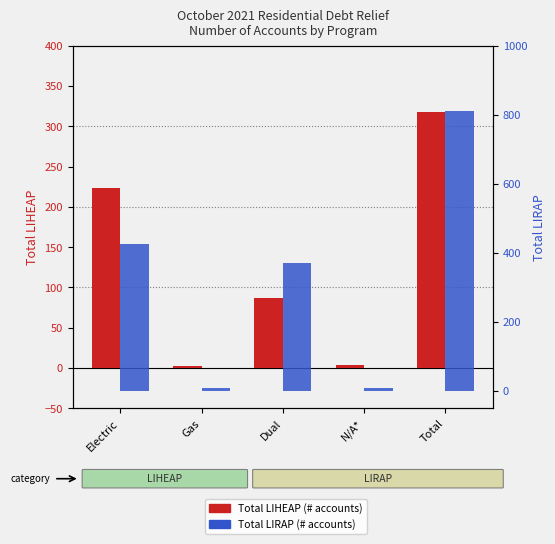

Reading left to right, list all the values displayed in this chart.

Total LIHEAP: 224	3	87	4	318
Total LIRAP: 425	8	371	8	812